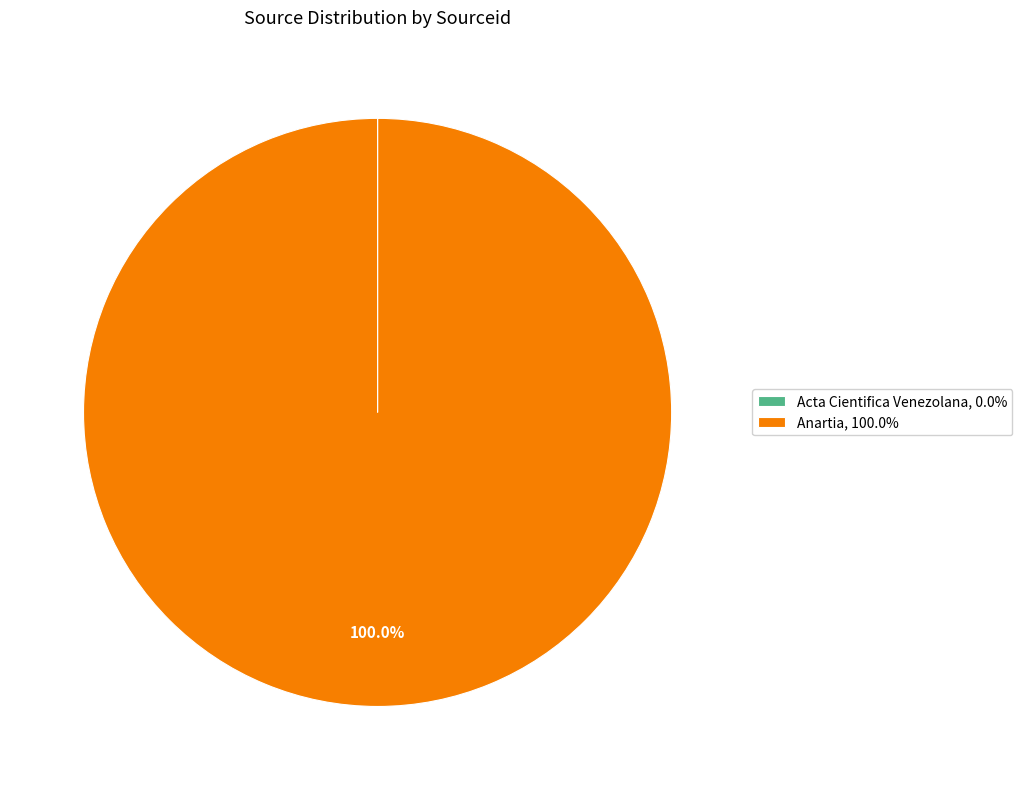

Is there a majority slice in this chart?

Yes